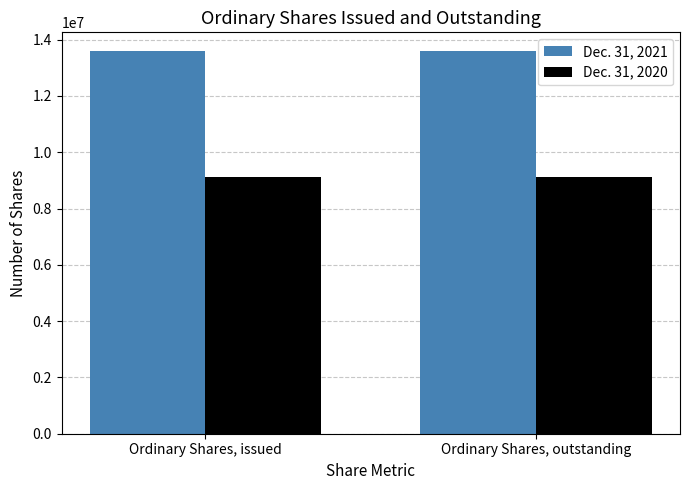

How many bars are there in total?

4